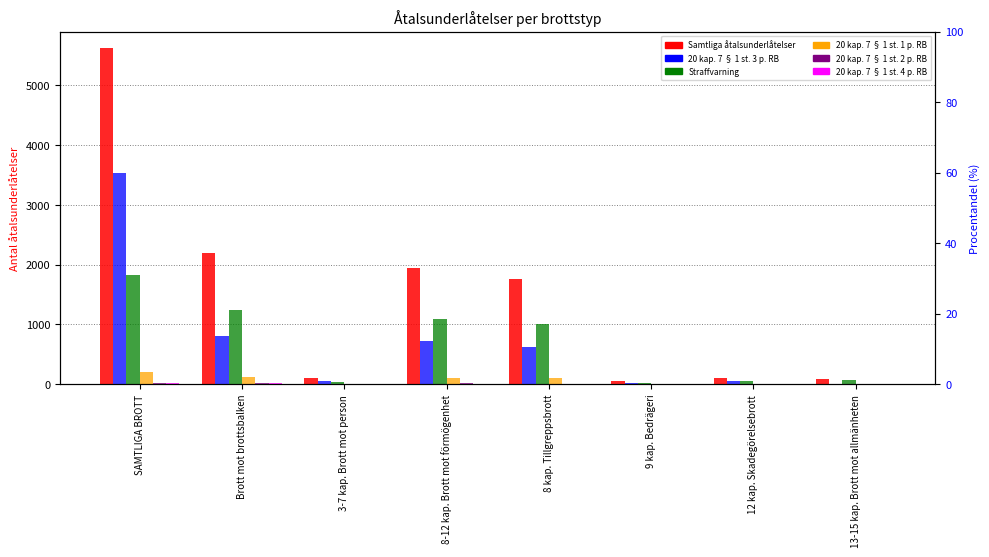

Does the chart contain any negative values?

No